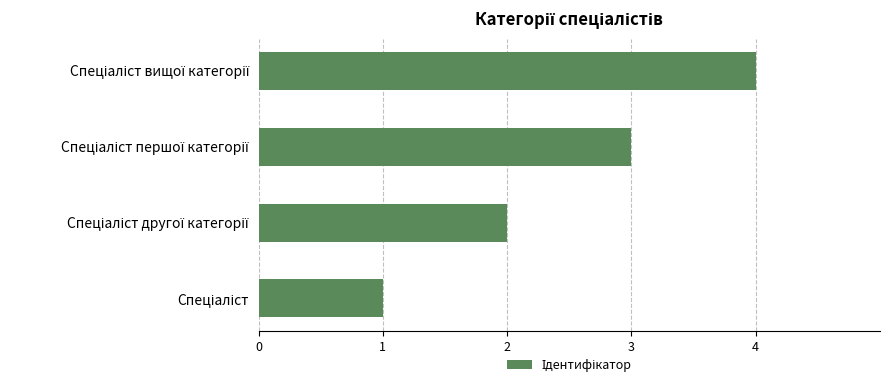

What is the sum of all values?

10